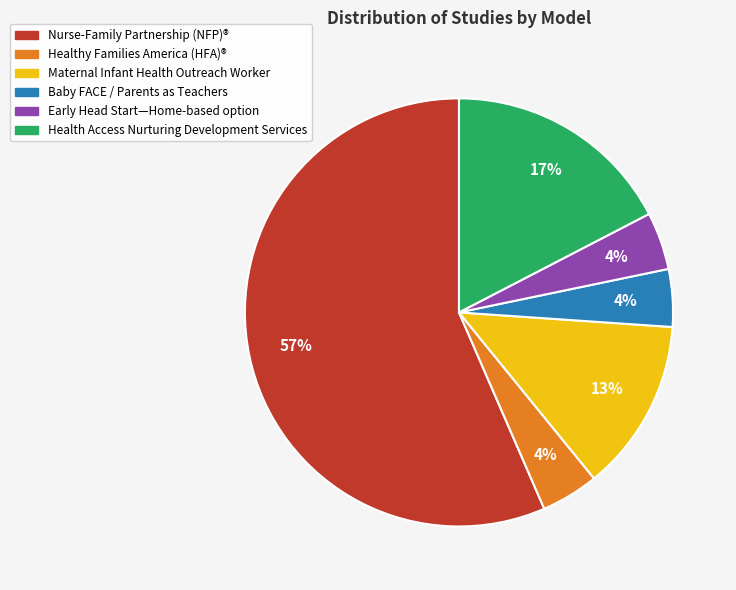

How many segments does this pie chart have?

6